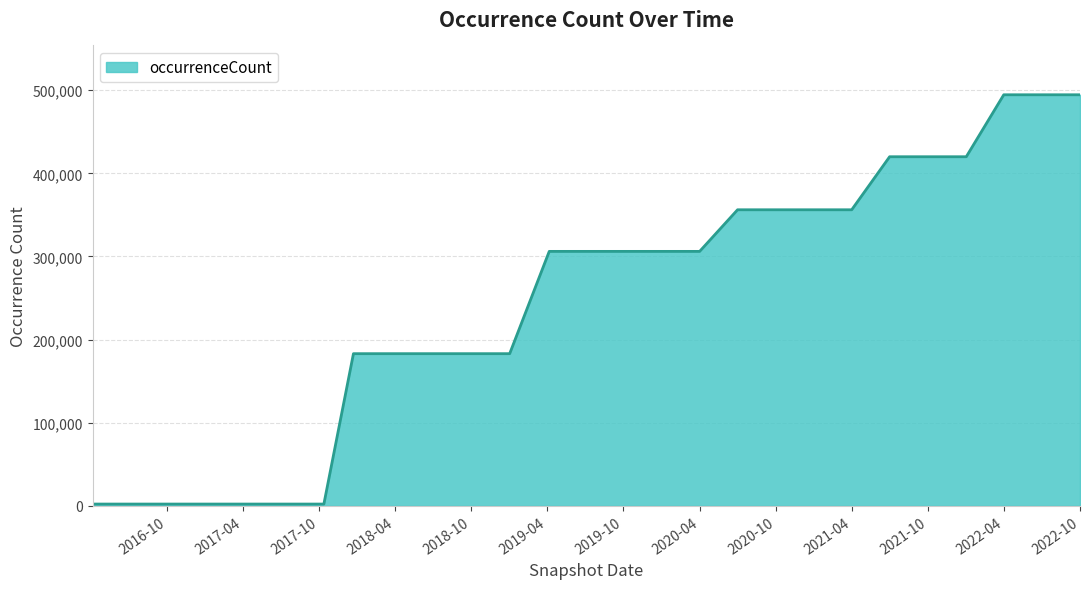

What is the maximum value shown in the chart?

494545